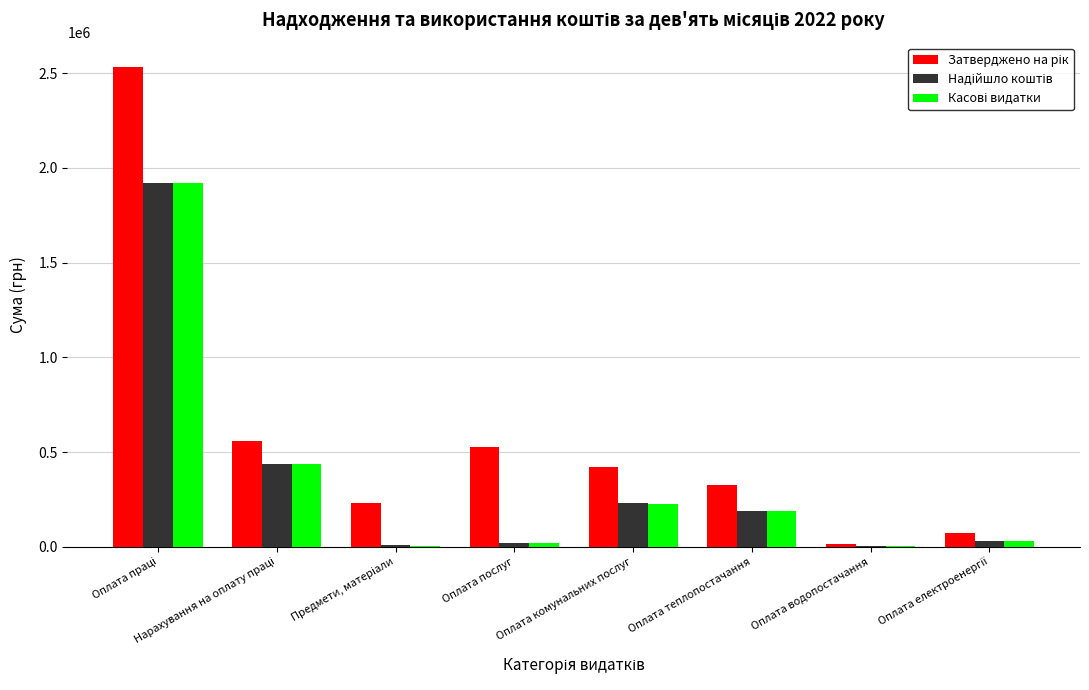

Are the bars horizontal?

No